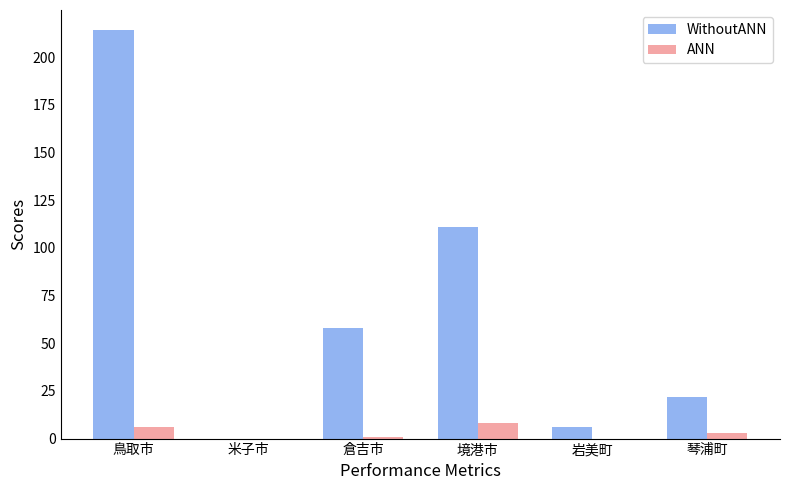

What are all the series names shown in the legend?

WithoutANN, ANN